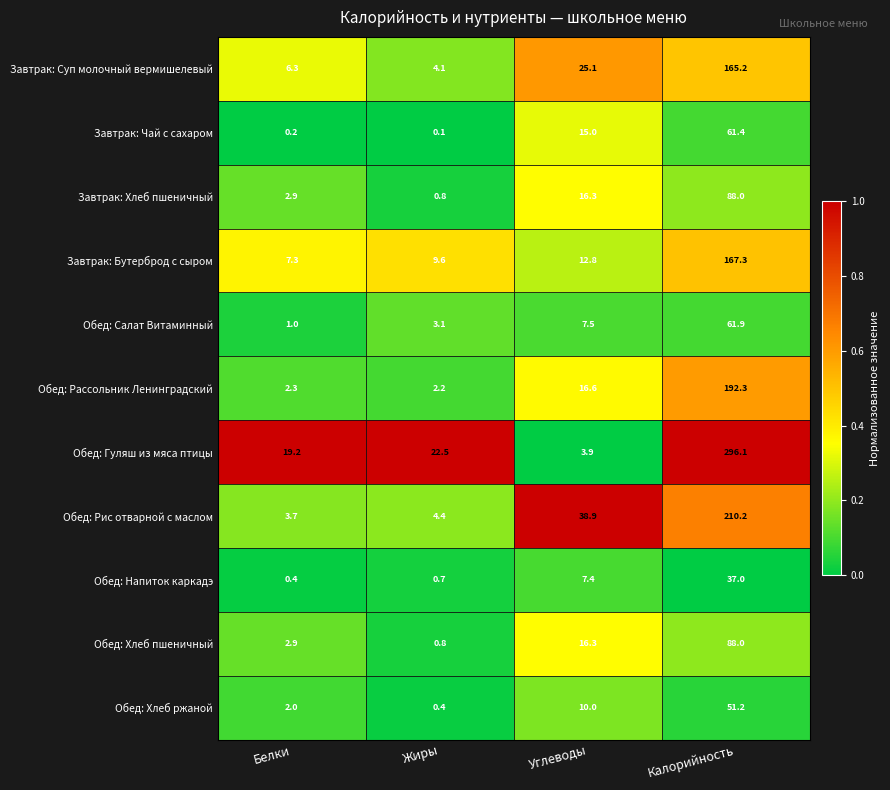

Which series has the largest range (max minus min)?

Обед: Гуляш из мяса птицы